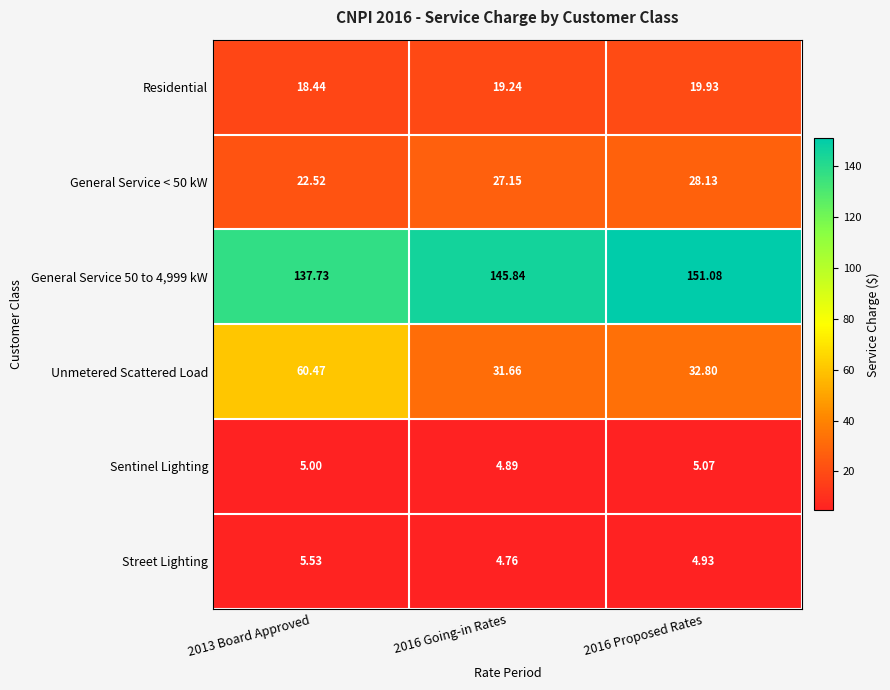

Between 2013 Board Approved and 2016 Going-in Rates, which series saw the biggest shift?

Unmetered Scattered Load